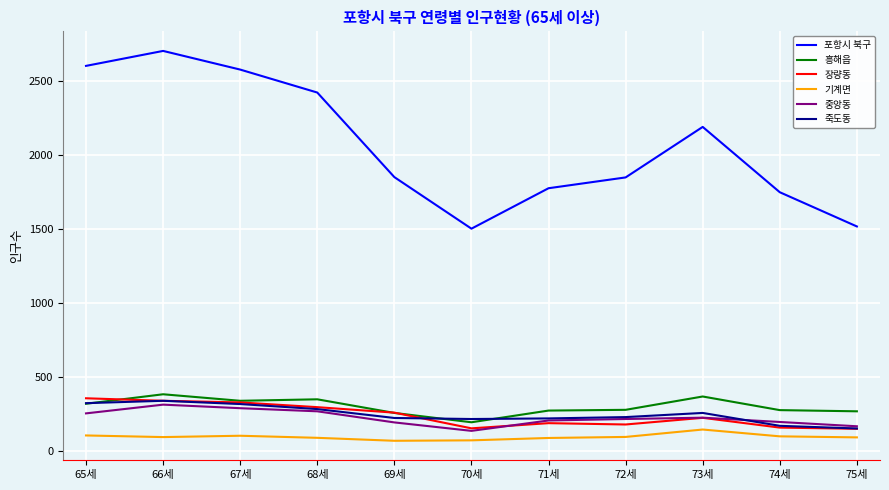

True or false: 장량동 and 기계면 intersect in this chart.

False